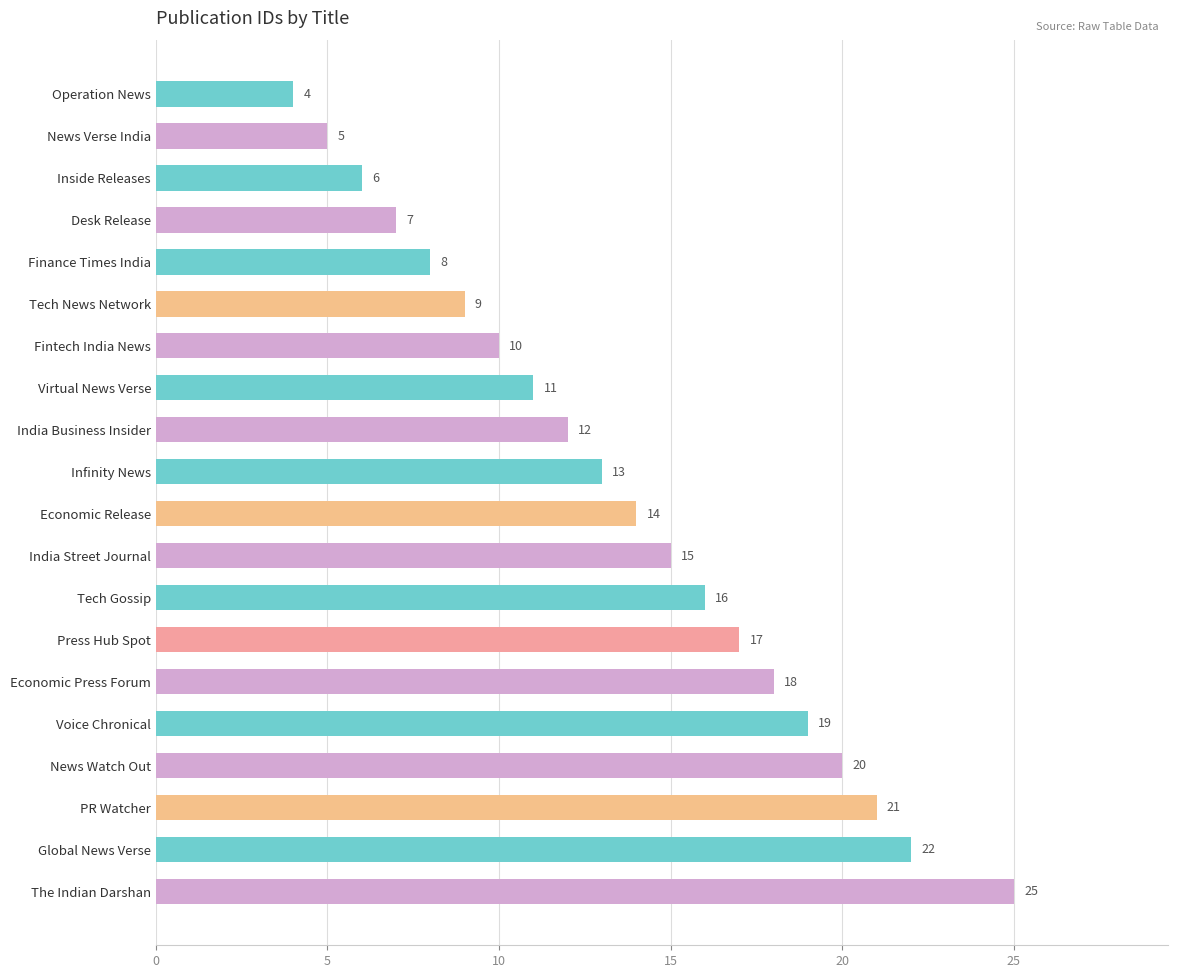

True or false: the data shows 6 at Inside Releases.

True